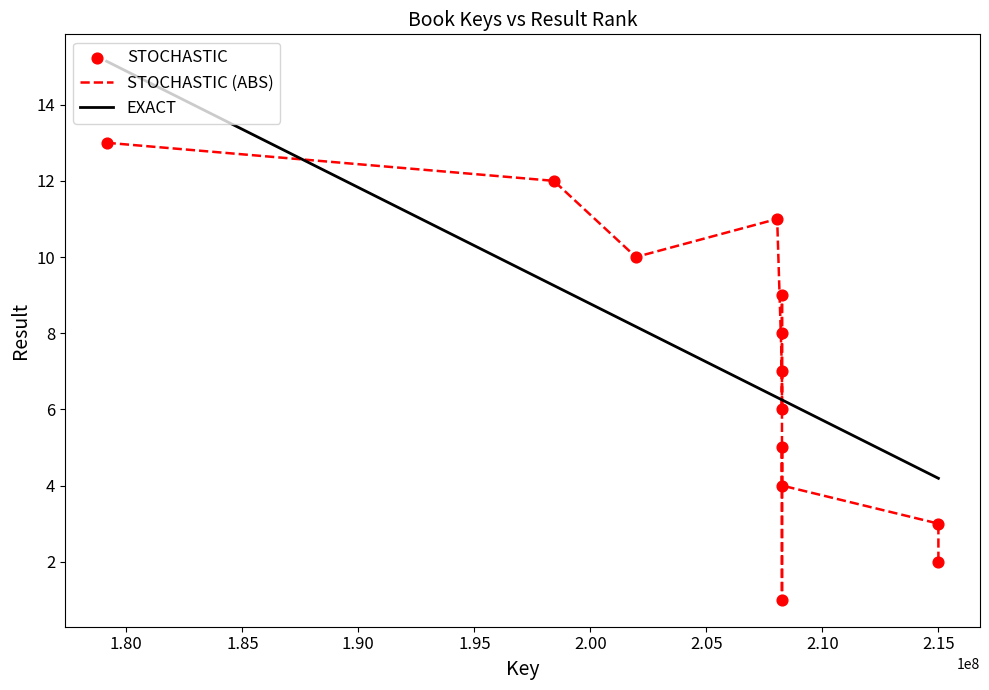

Rank the series by their maximum value, from lowest to highest.

STOCHASTIC (ABS), EXACT